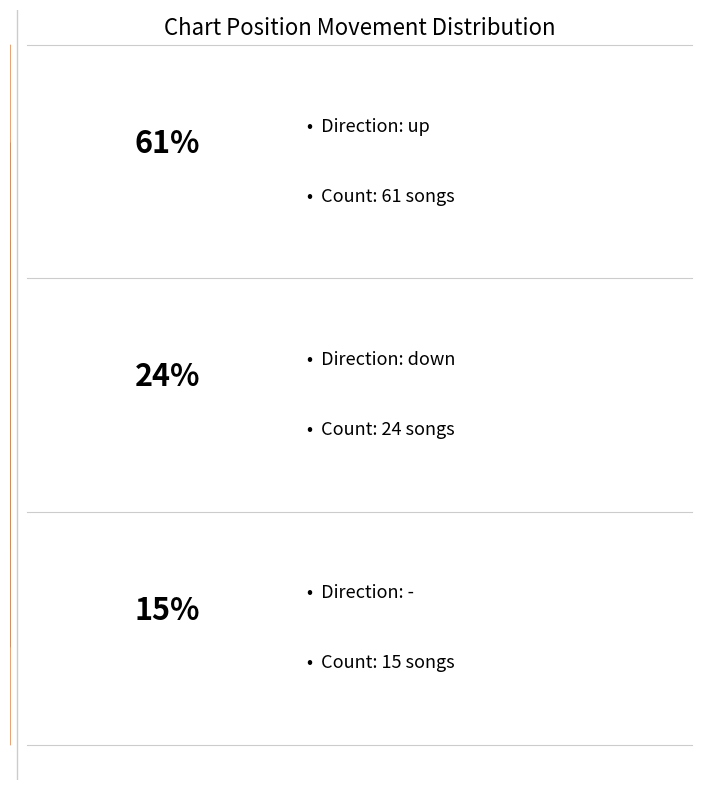

Does down represent more than half of the total?

No